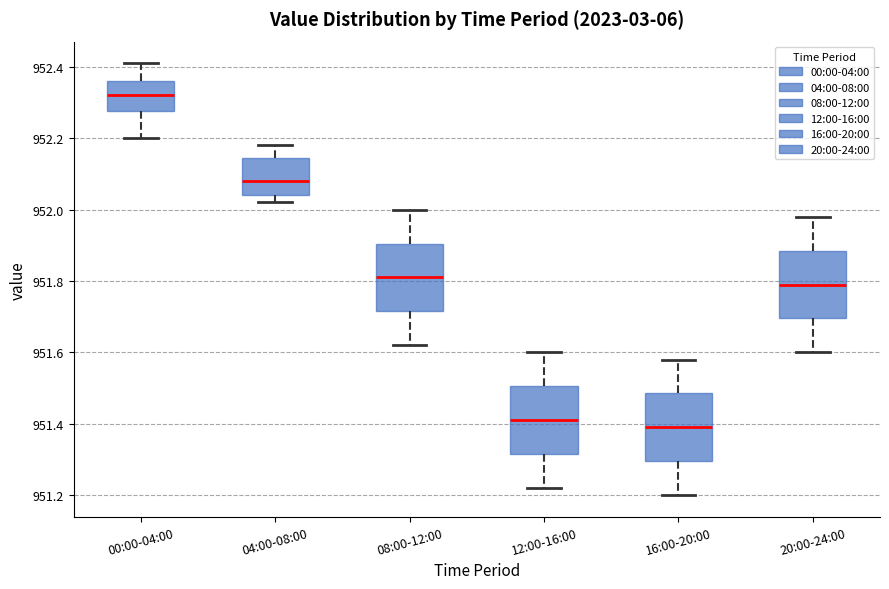

Reading left to right, transcribe this box plot: for each box, give where its median line is, the range the box spans, and where its two whiskers end, as read against the y-axis. The values are not printed on the chart, so give them approximately, as read against the axis.

00:00-04:00: median 952.32, box 952.28 to 952.36, whiskers 952.20 to 952.42
04:00-08:00: median 952.08, box 952.04 to 952.14, whiskers 952.02 to 952.18
08:00-12:00: median 951.82, box 951.72 to 951.90, whiskers 951.62 to 952.00
12:00-16:00: median 951.42, box 951.32 to 951.50, whiskers 951.22 to 951.60
16:00-20:00: median 951.40, box 951.30 to 951.48, whiskers 951.20 to 951.58
20:00-24:00: median 951.80, box 951.70 to 951.88, whiskers 951.60 to 951.98